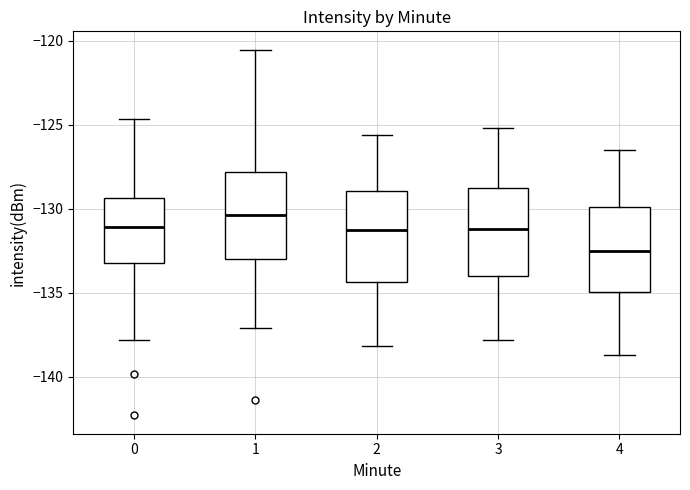

Which box has the highest median line?

1